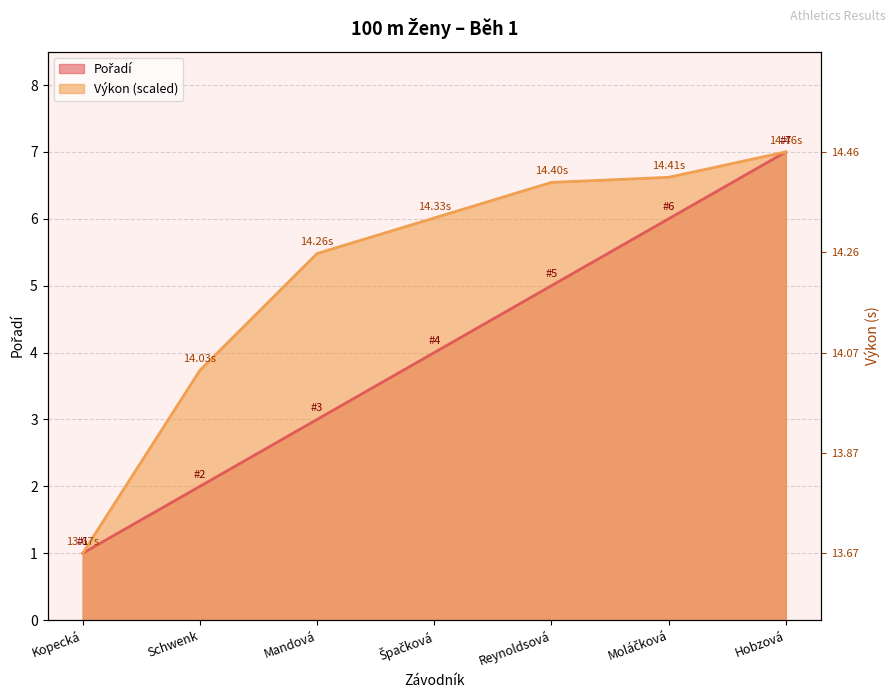

What is the sum of the Výkon values at Špačková and Moláčková?

12.6